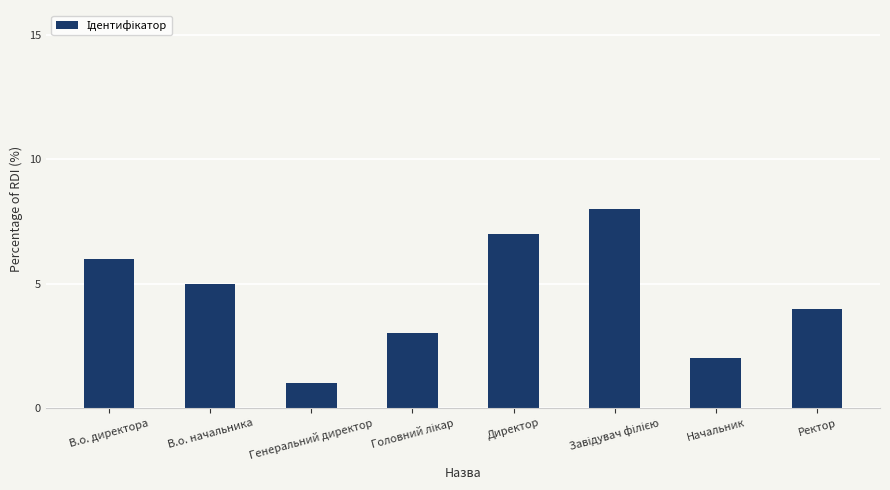

The chart shows a value of 12 at Директор. True or false?

False